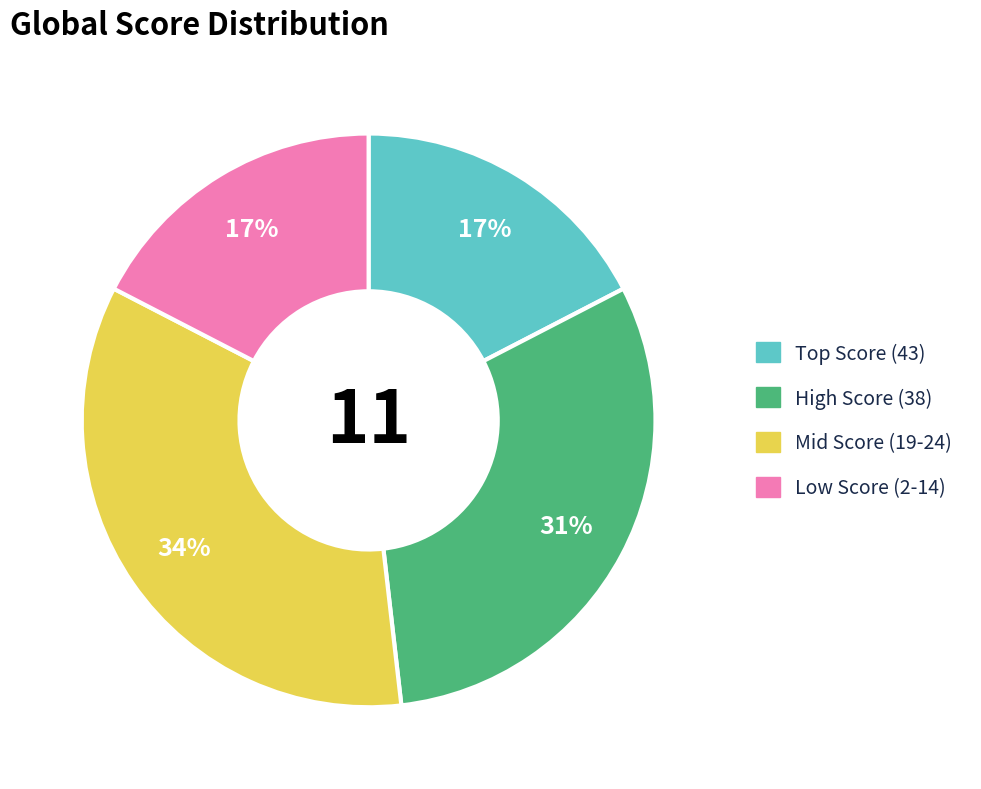

To the nearest percent, what is the difference between the largest and smallest slice percentages?

17%